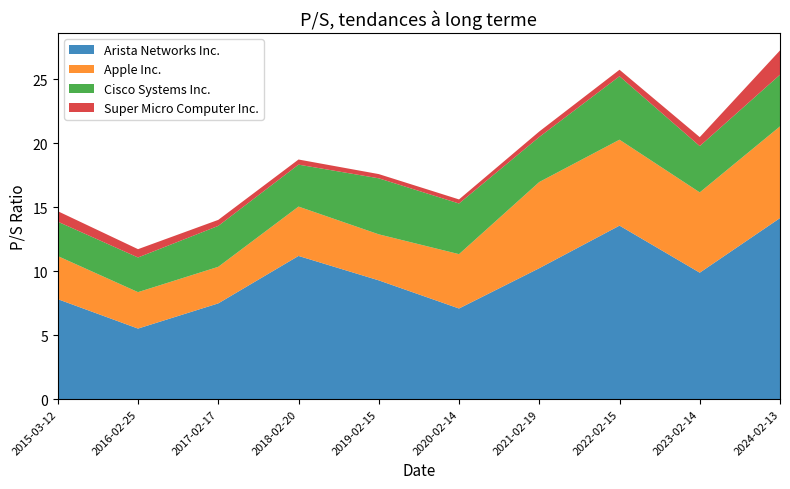

Reading left to right, what are all the values shown in this chart?

Arista Networks Inc.: 7.8	5.5	7.5	11.2	9.3	7.1	10.2	13.6	9.9	14.2
Apple Inc.: 3.4	2.9	2.9	3.9	3.6	4.2	6.7	6.7	6.3	7.2
Cisco Systems Inc.: 2.7	2.7	3.2	3.3	4.4	4.0	3.5	5.0	3.6	4.0
Super Micro Computer Inc.: 0.8	0.7	0.5	0.4	0.3	0.3	0.4	0.5	0.7	1.9